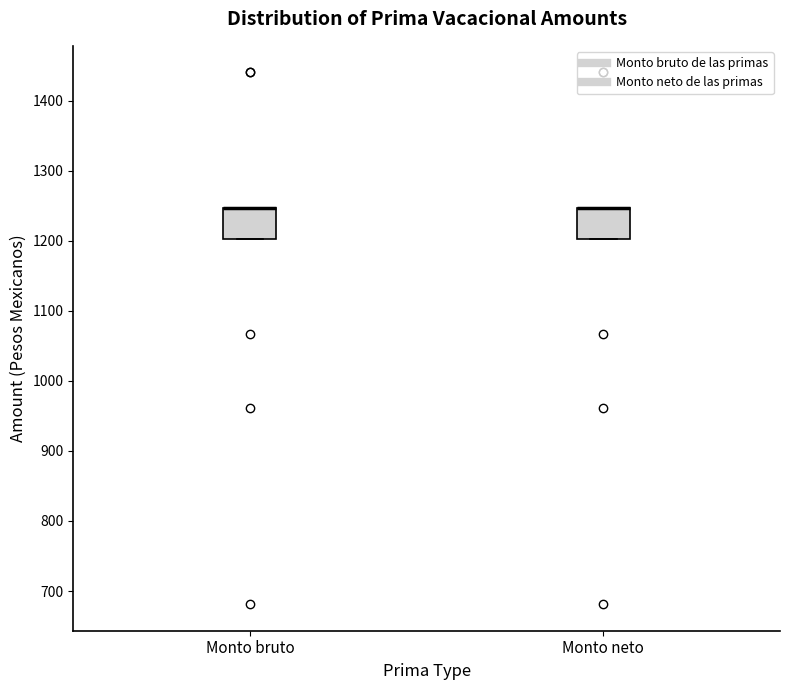

Where is the lower edge of the box for Monto neto on the y-axis? The values are not printed on the chart, so give them approximately, as read against the axis.

1200